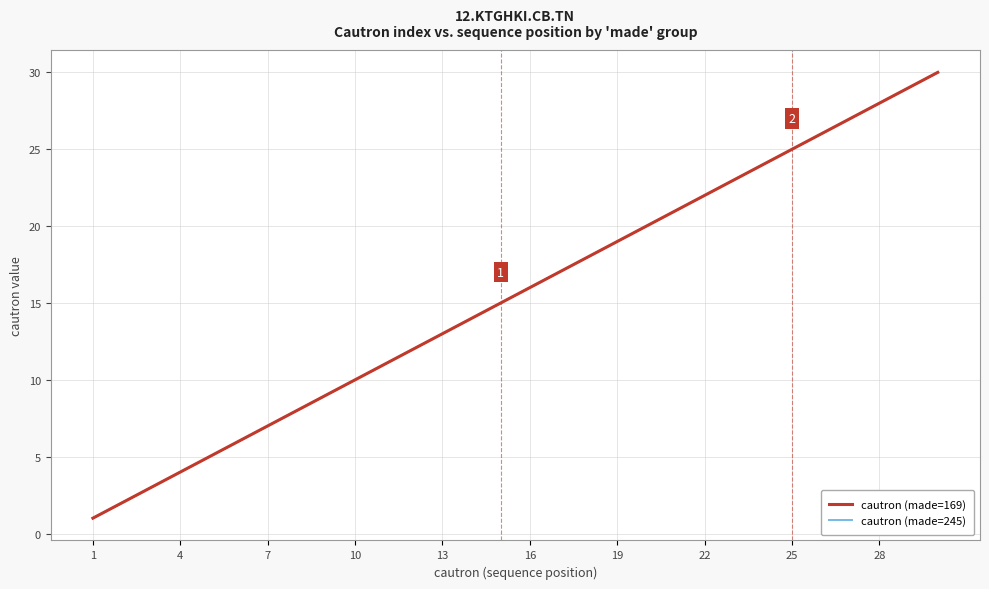

Does the chart display data point markers on the line(s)?

No